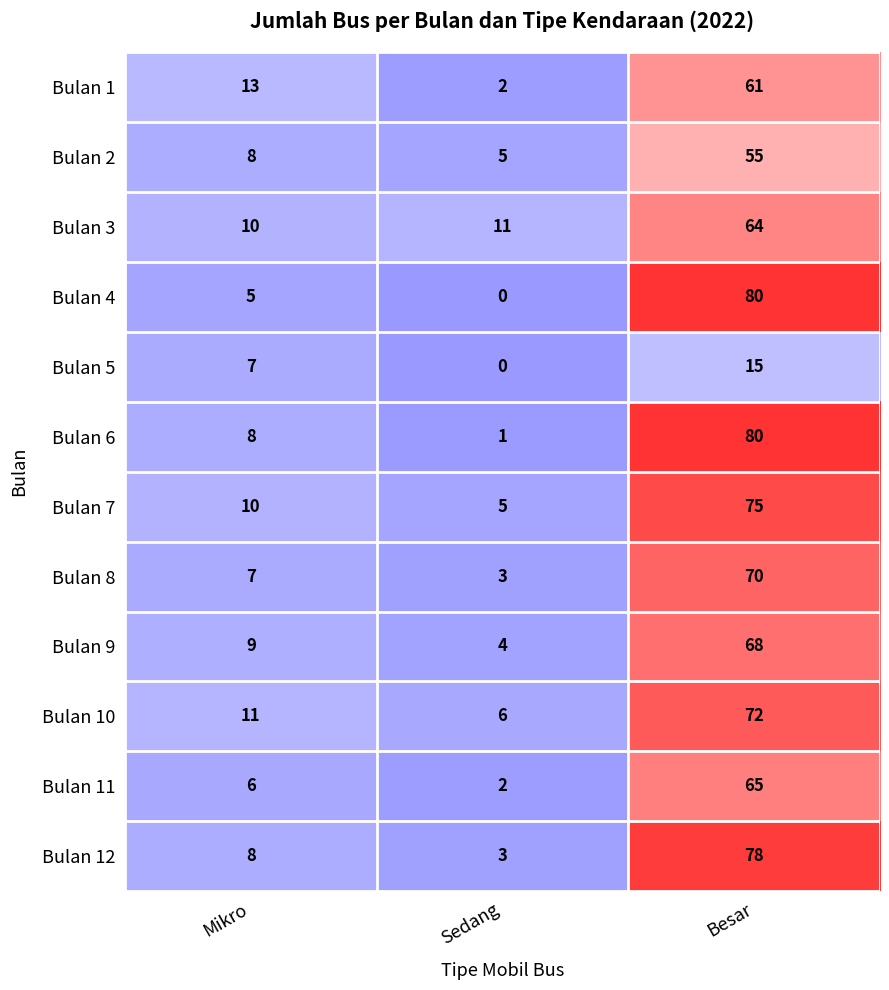

True or false: Bulan 8 has a value of 5 at Sedang.

False